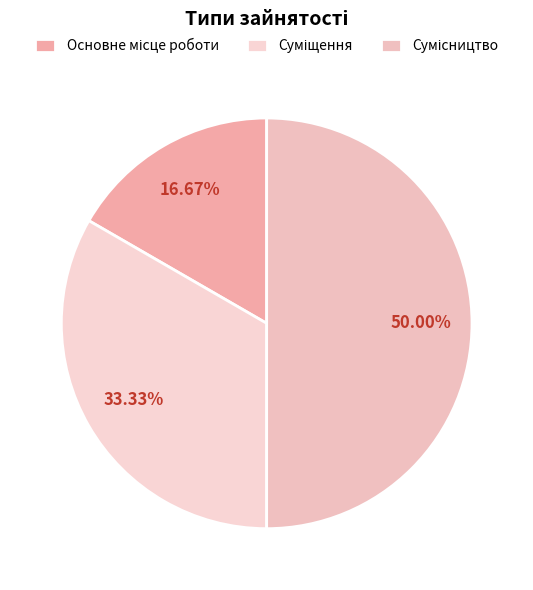

What is the total percentage of Сумісництво and Основне місце роботи?

66.7%